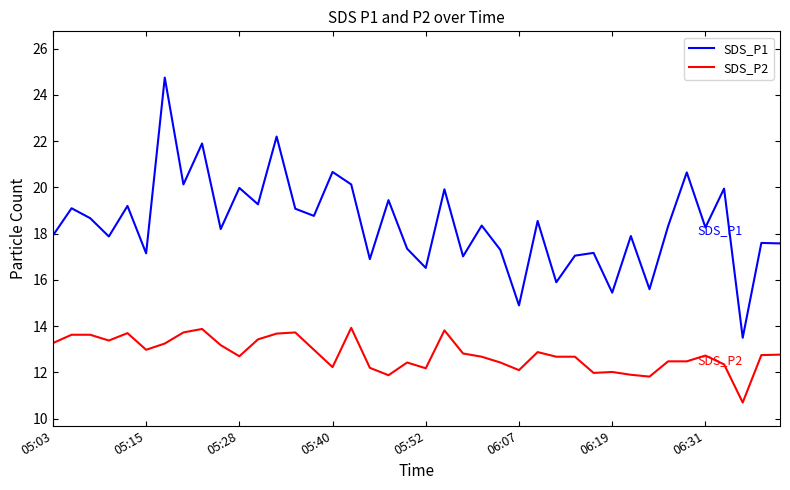

What is the highest value of the SDS_P1 series?

24.8